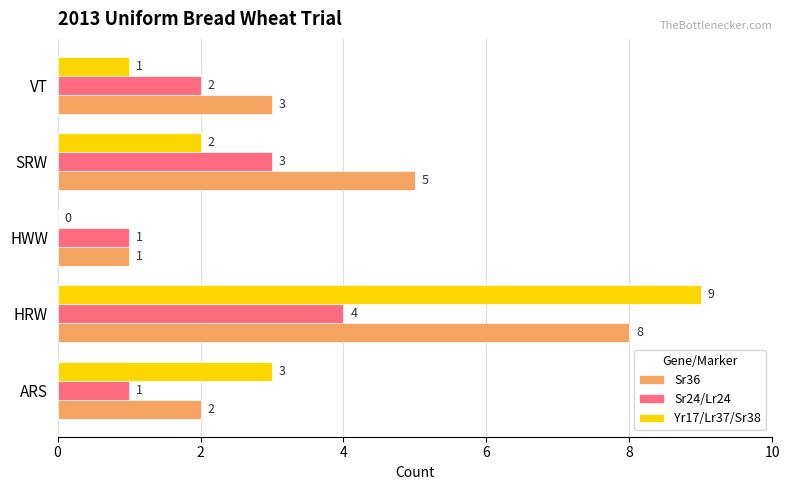

How many Yr17/Lr37/Sr38 values are between 1 and 3?

3